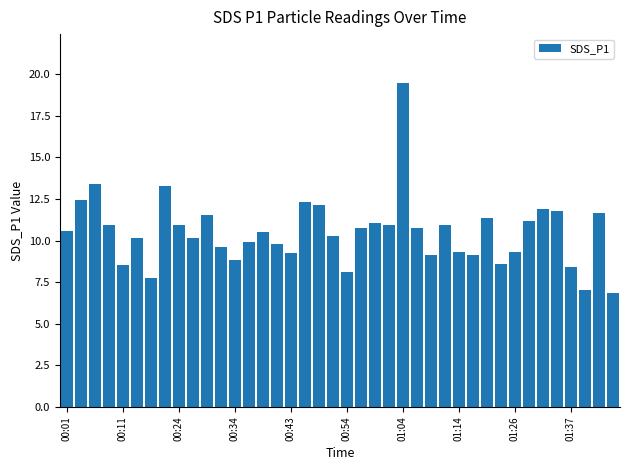

What is the value of the 16th bar from the left?

9.8